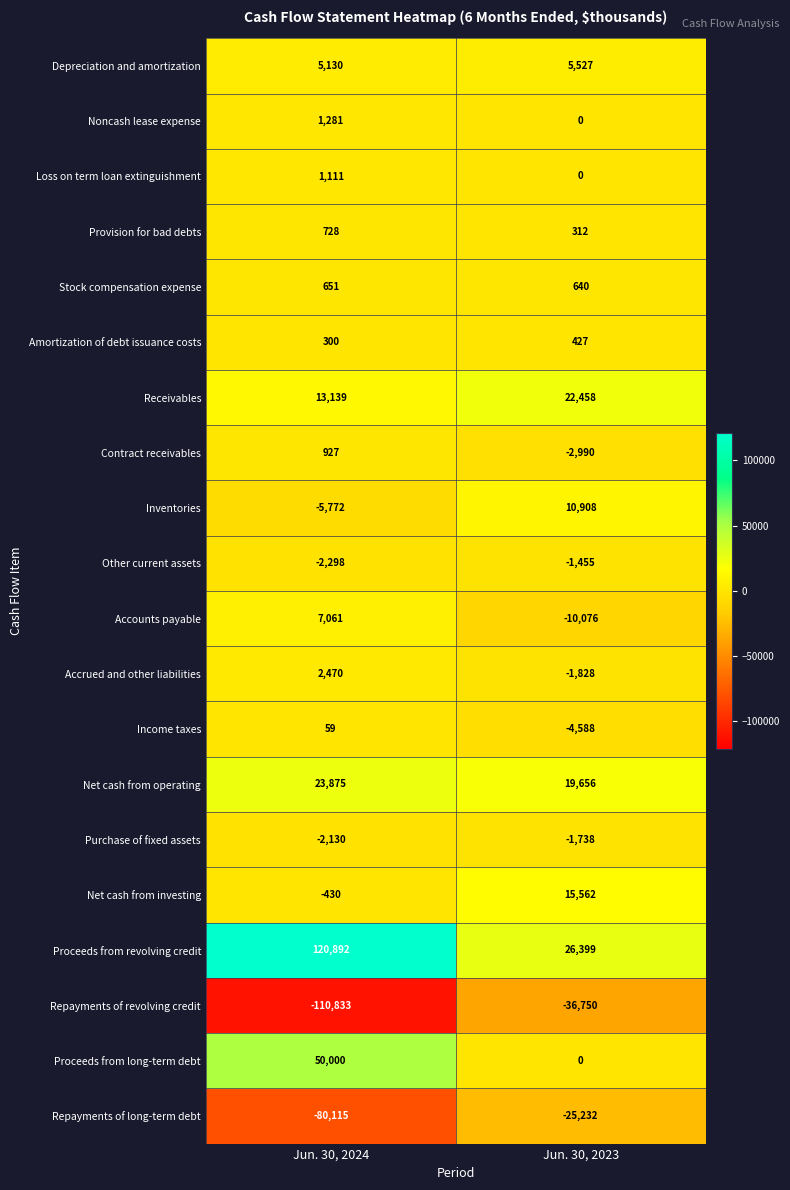

The value of Proceeds from long-term debt at Jun. 30, 2023 is -28645. True or false?

False